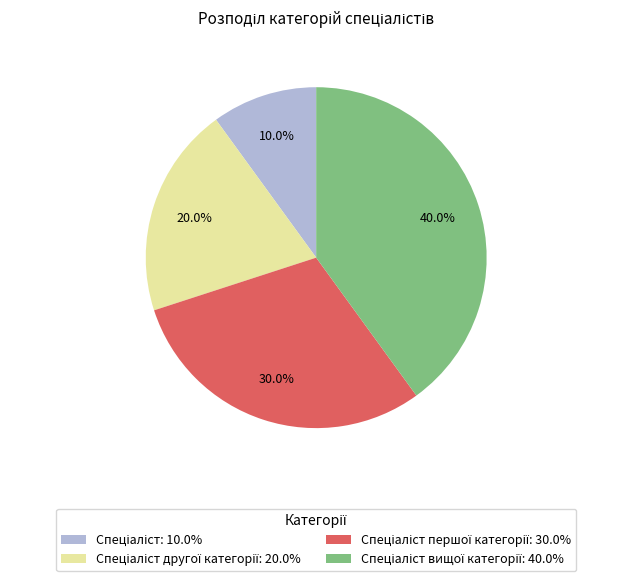

Does any single category account for the majority?

No